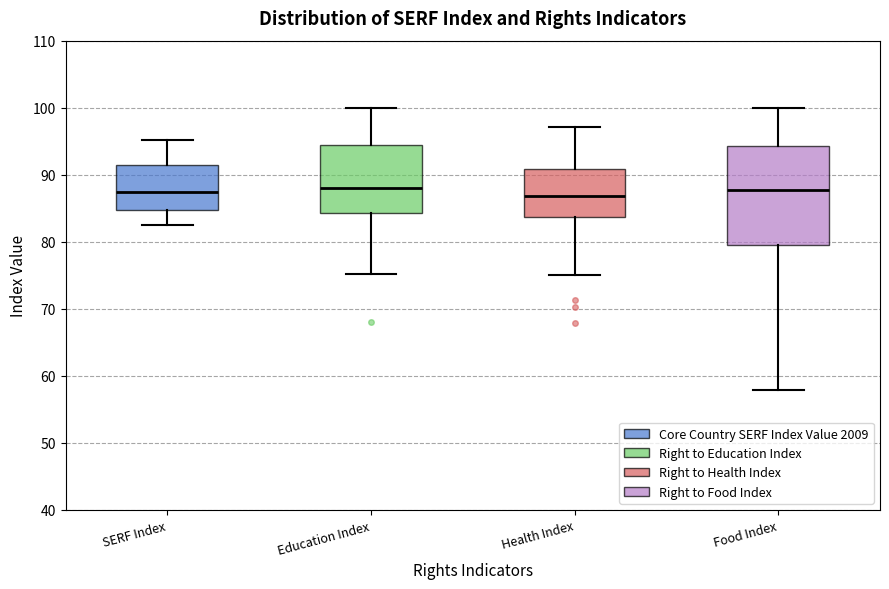

Reading left to right, transcribe this box plot: for each box, give where its median line is, the range the box spans, and where its two whiskers end, as read against the y-axis. The values are not printed on the chart, so give them approximately, as read against the axis.

SERF Index: median 87, box 85 to 91, whiskers 83 to 95
Education Index: median 88, box 84 to 94, whiskers 75 to 100
Health Index: median 87, box 84 to 91, whiskers 75 to 97
Food Index: median 88, box 80 to 94, whiskers 58 to 100